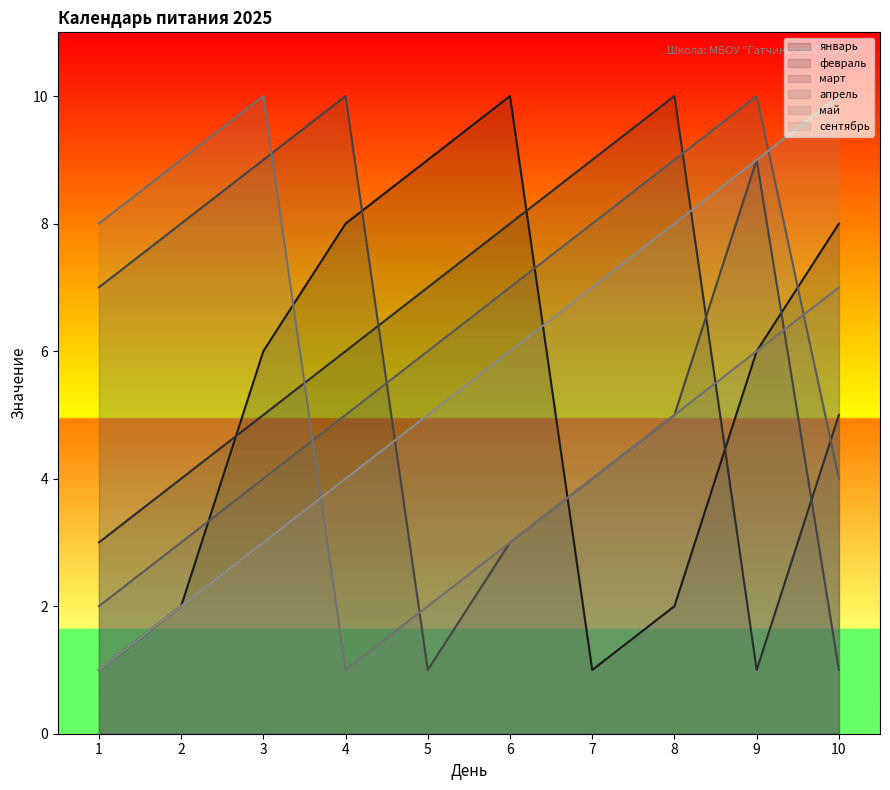

What is the difference between the maximum and second lowest values in the февраль series?

7